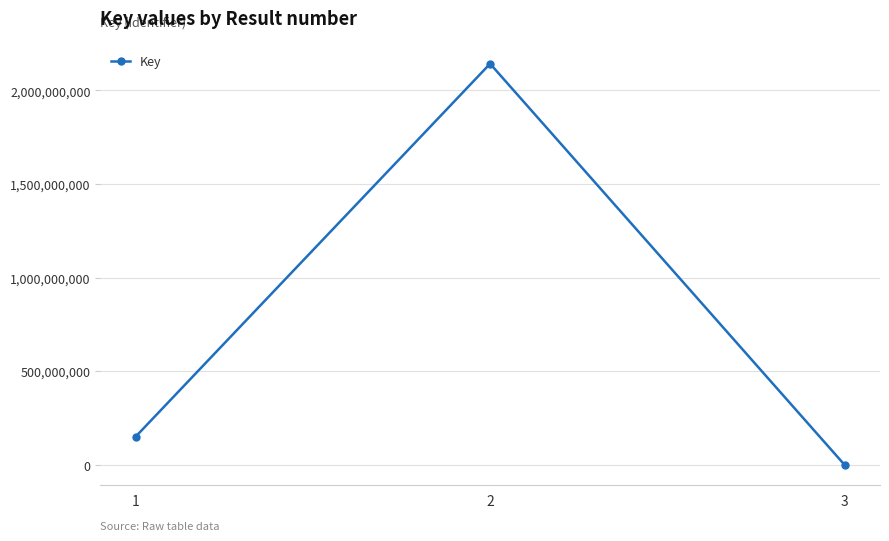

What is the sum of all values?

2293628487